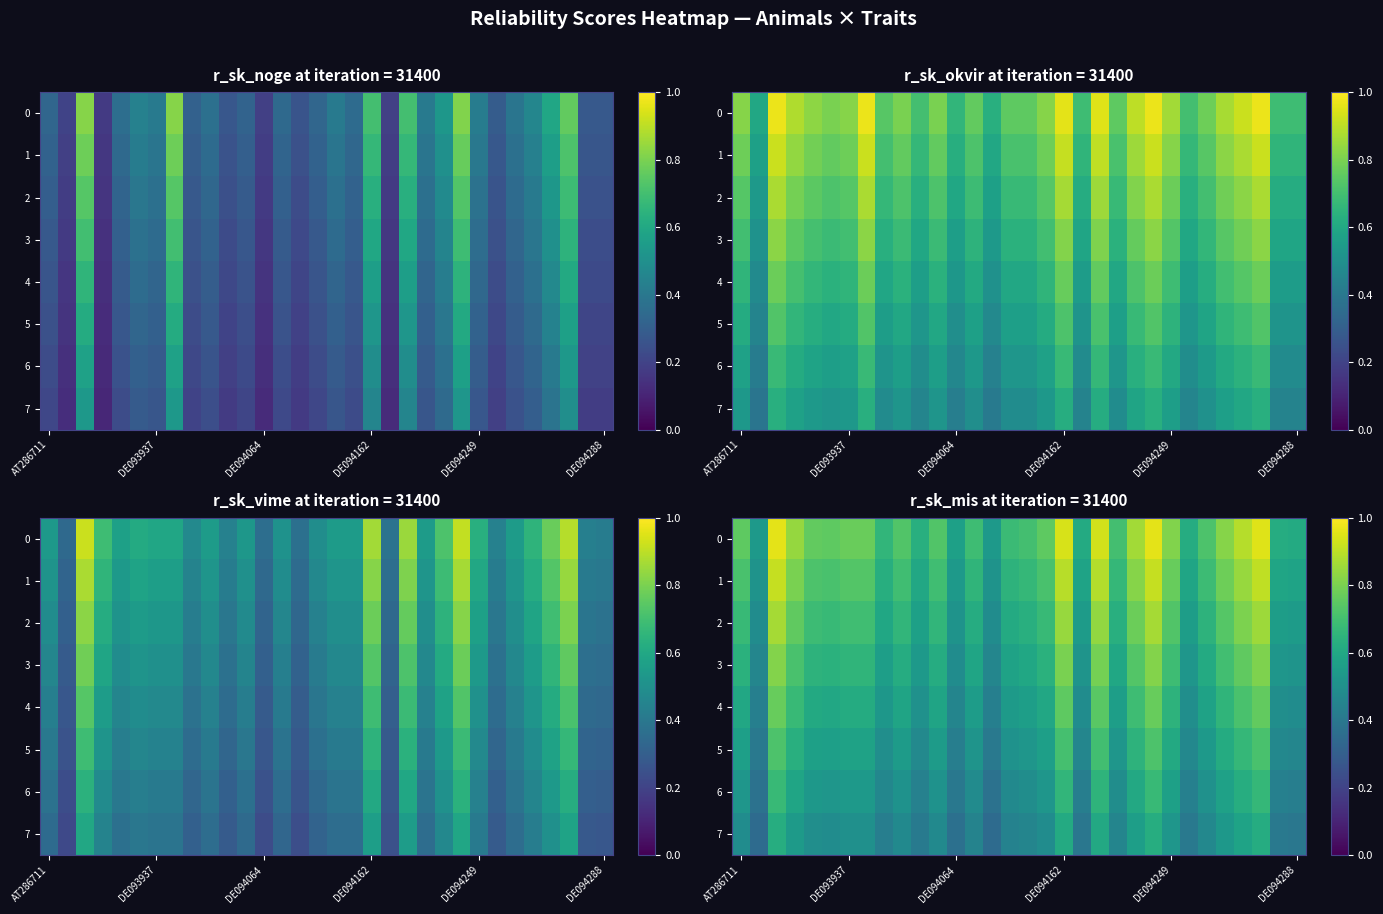

What is the difference between the second highest and minimum values in the 4 series?

0.3